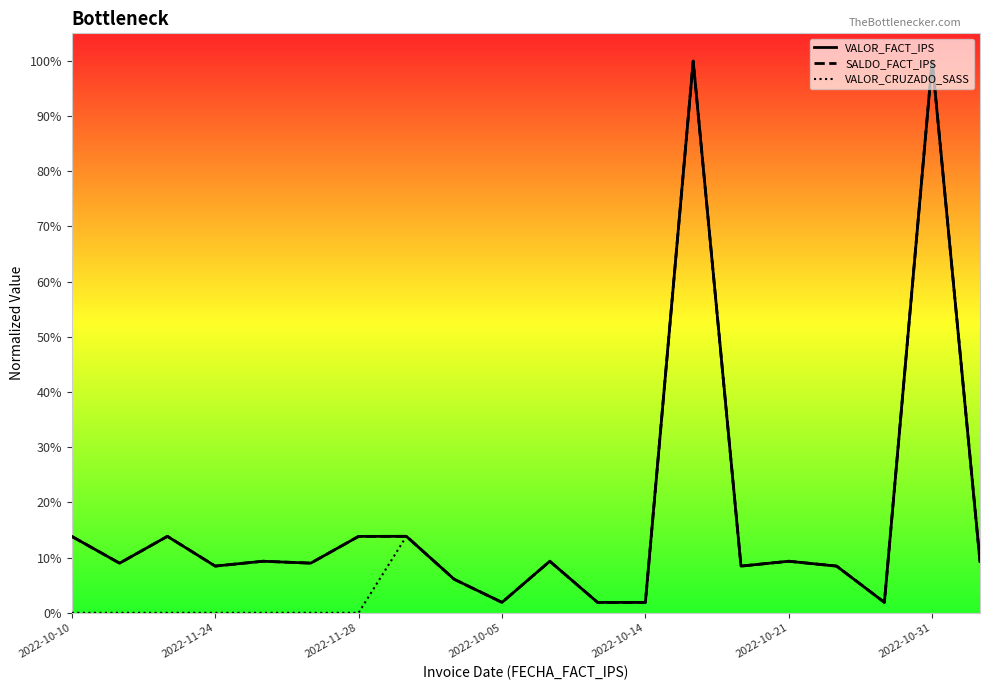

At which category does VALOR_CRUZADO_SASS reach its first local valley?

2022-10-05